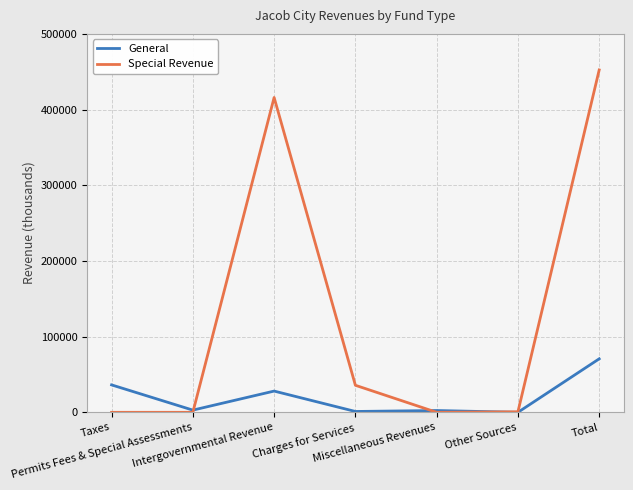

What is the value of the Special Revenue point at the 6th from the left?

671